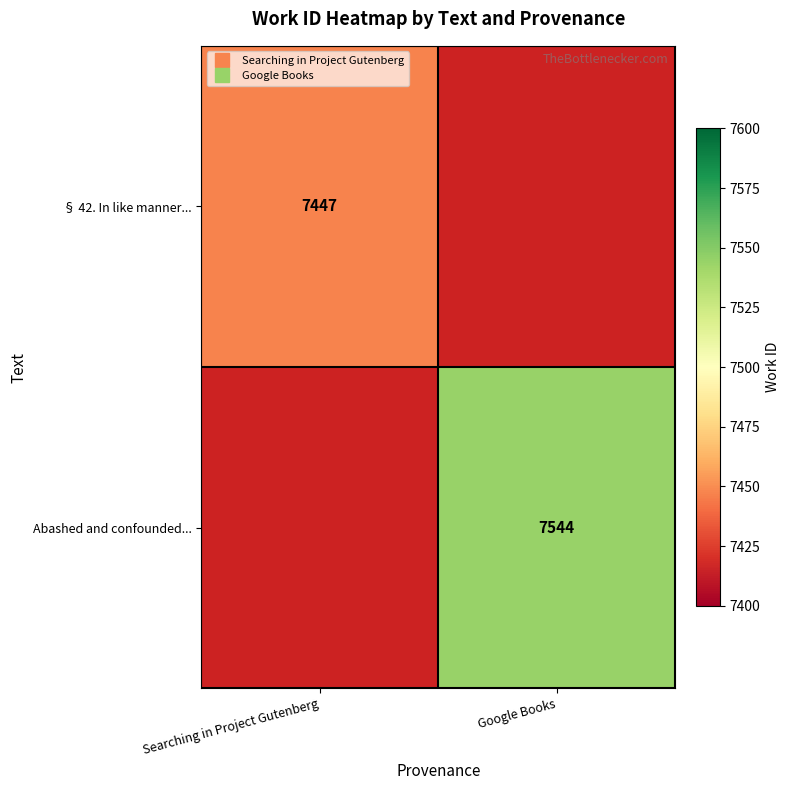

At how many categories does at least one series exceed 7469?

1